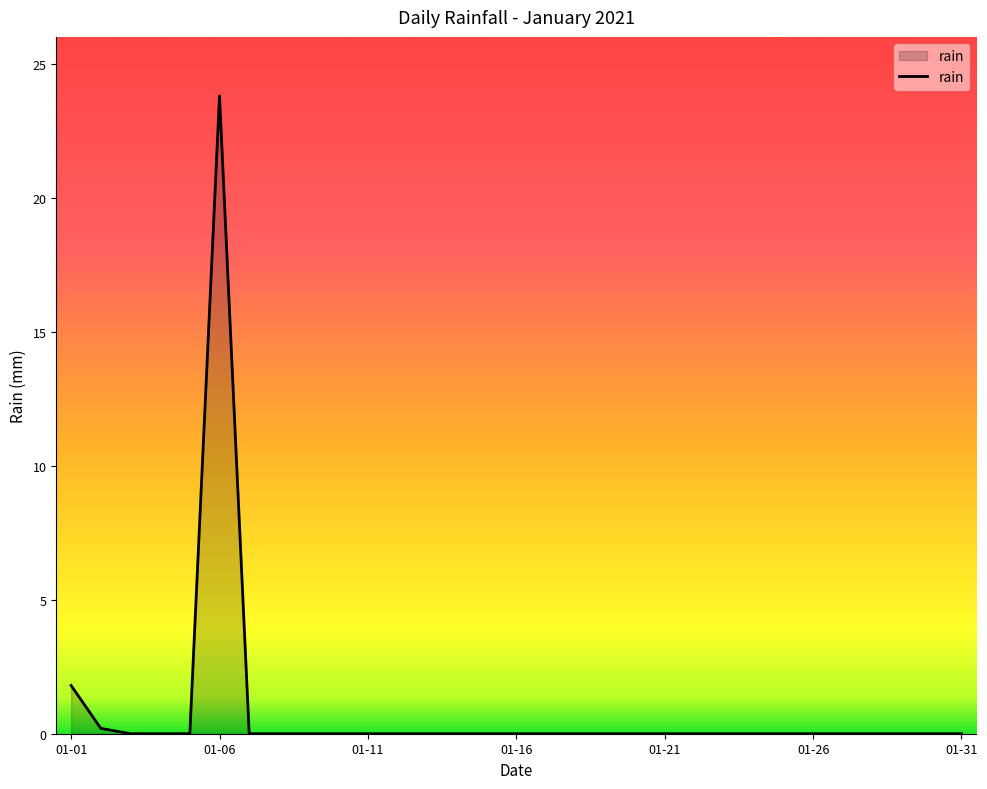

What is the maximum value shown in the chart?

23.8